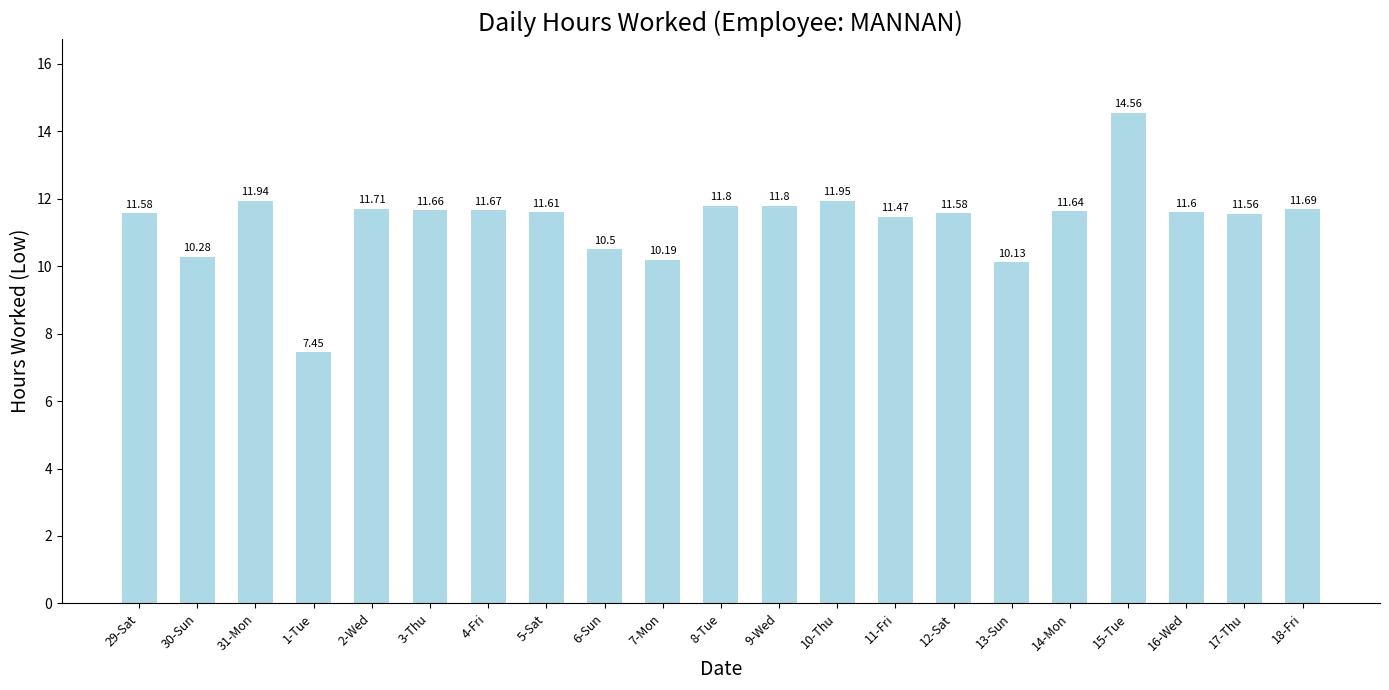

What is the change in value from 6-Sun to 9-Wed?

+1.3